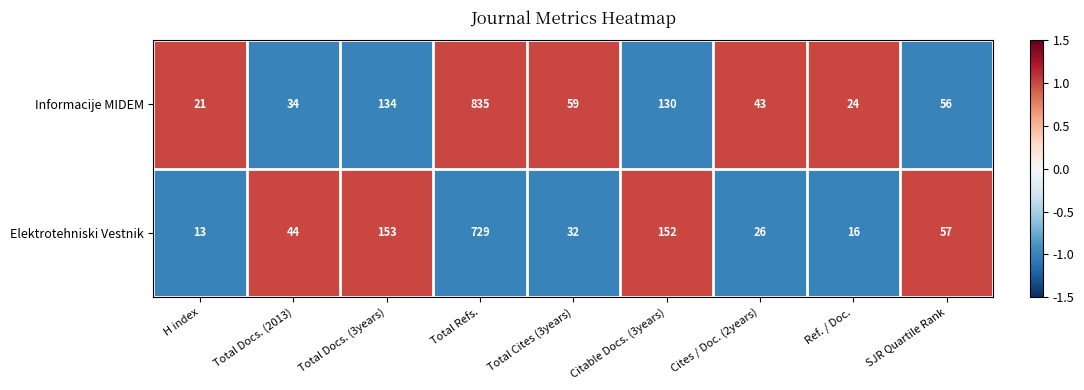

Where does the Informacije MIDEM series first go above 56?

Total Docs. (3years)